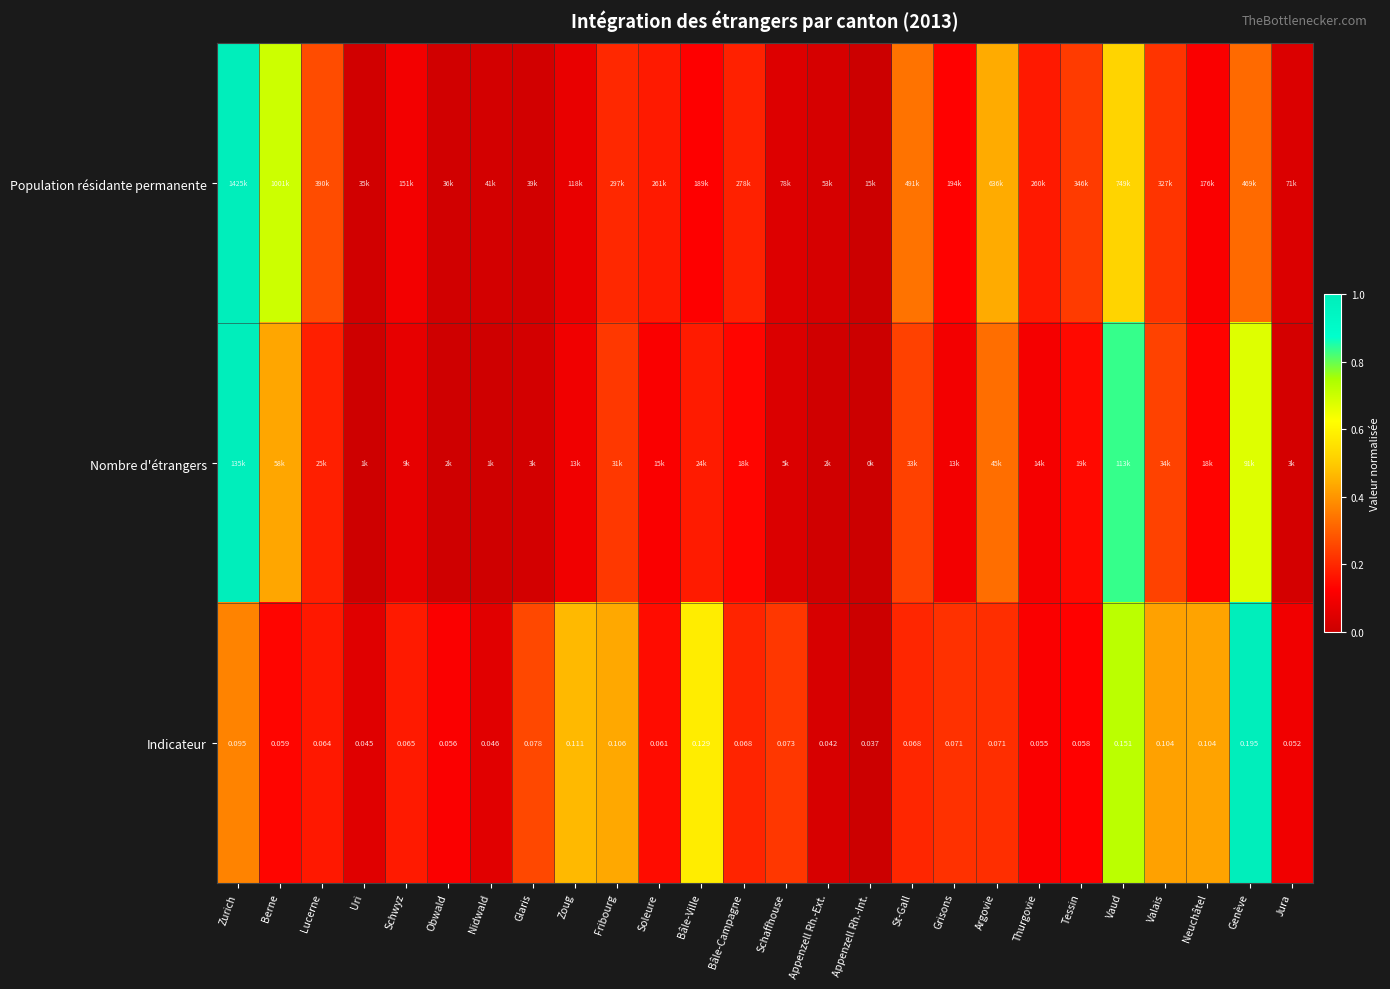

Which category has the lowest value in the Indicateur series?

Appenzell Rh.-Int.